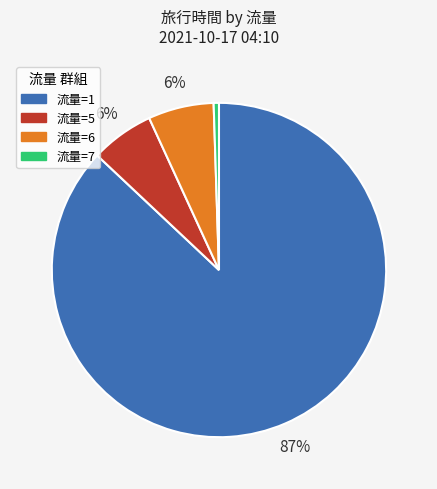

How many slices are in this pie chart?

4